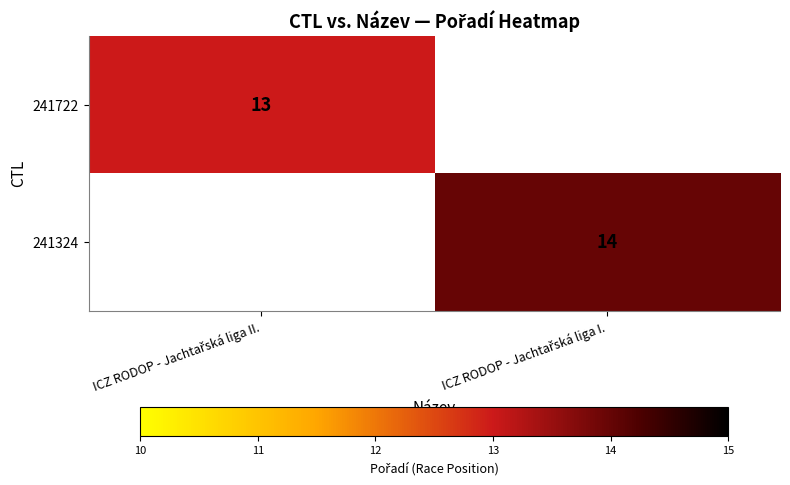

Is it true that 241722 equals 3.6 at ICZ RODOP - Jachtařská liga II.?

False